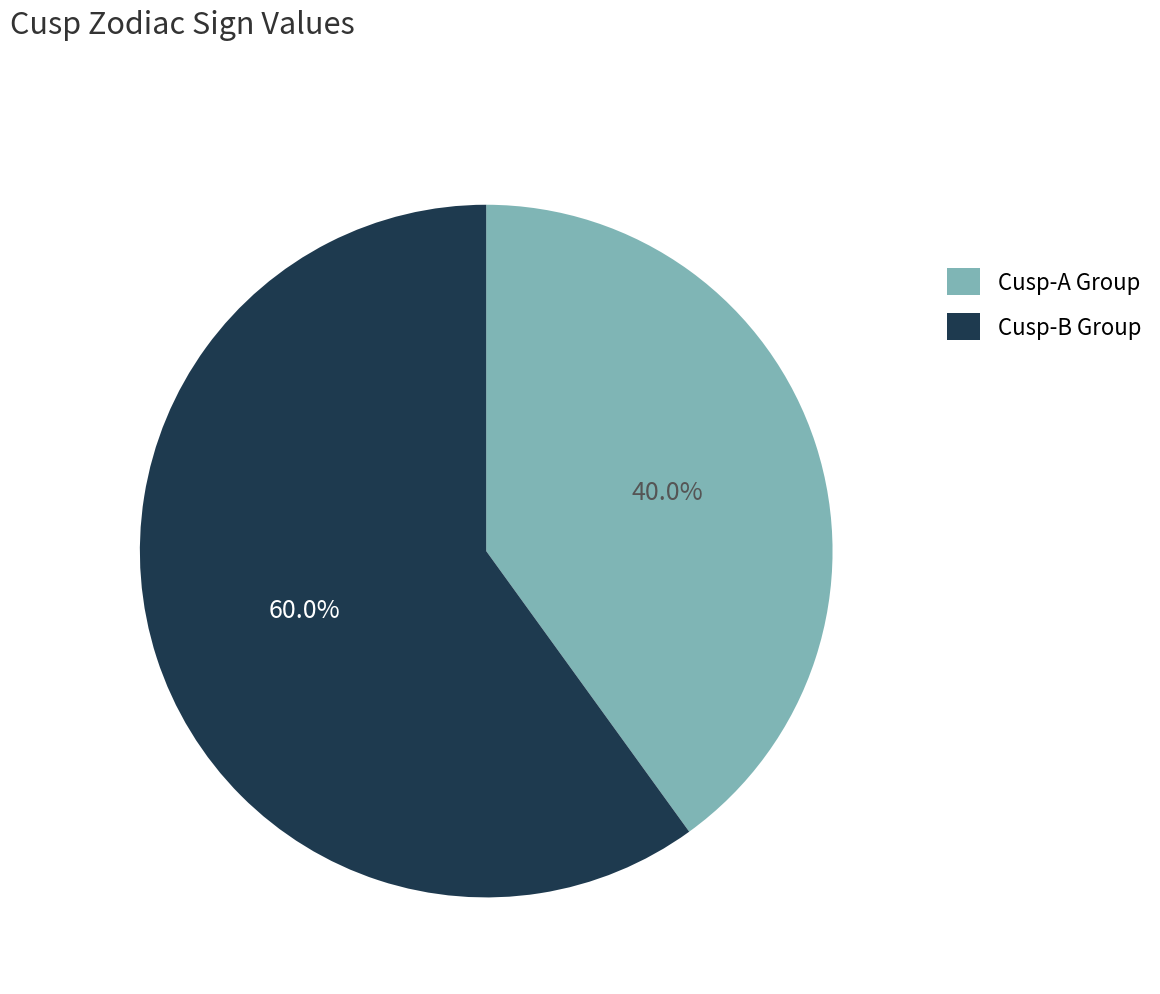

Is there a majority slice in this chart?

Yes